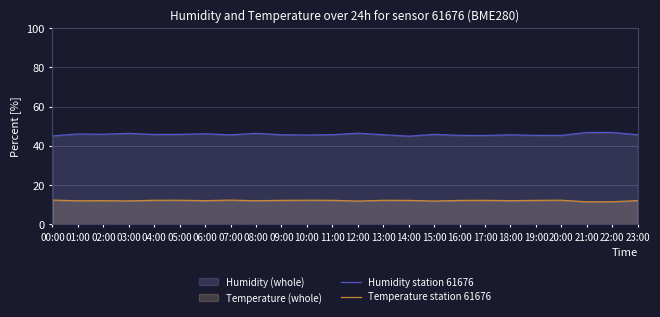

Is it true that Temperature station 61676 equals 16.5 at 06:00?

False